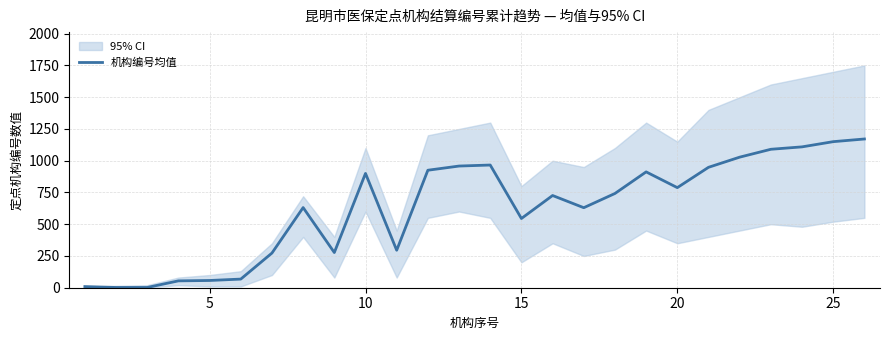

Reading left to right, extract all data points from this chart.

9	2	2	54	57	68	273	631	277	900	295	925	958	966	545	726	630	742	912	788	948	1028	1090	1109	1150	1171